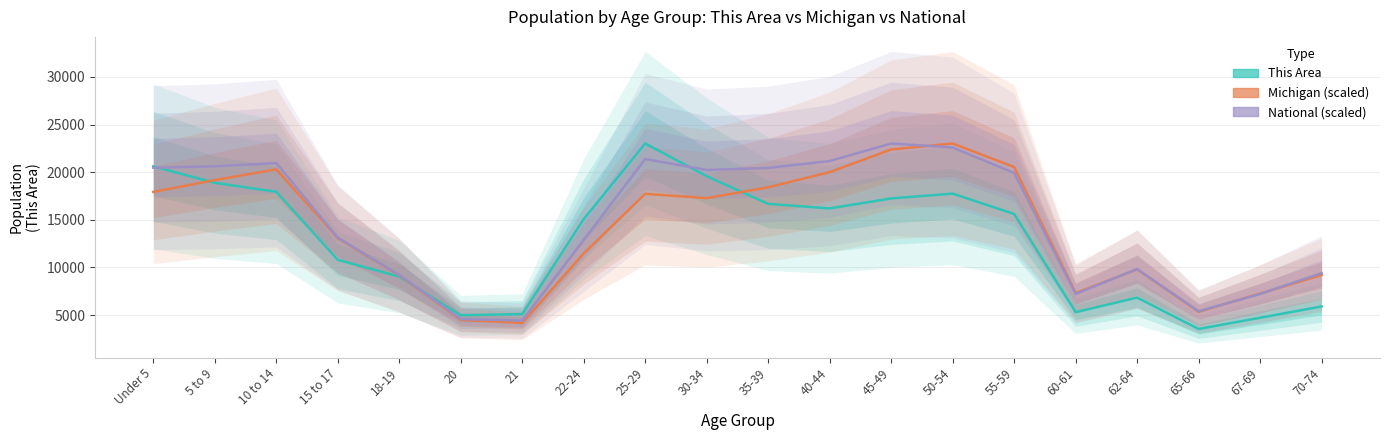

How many categories are shown in the chart?

20